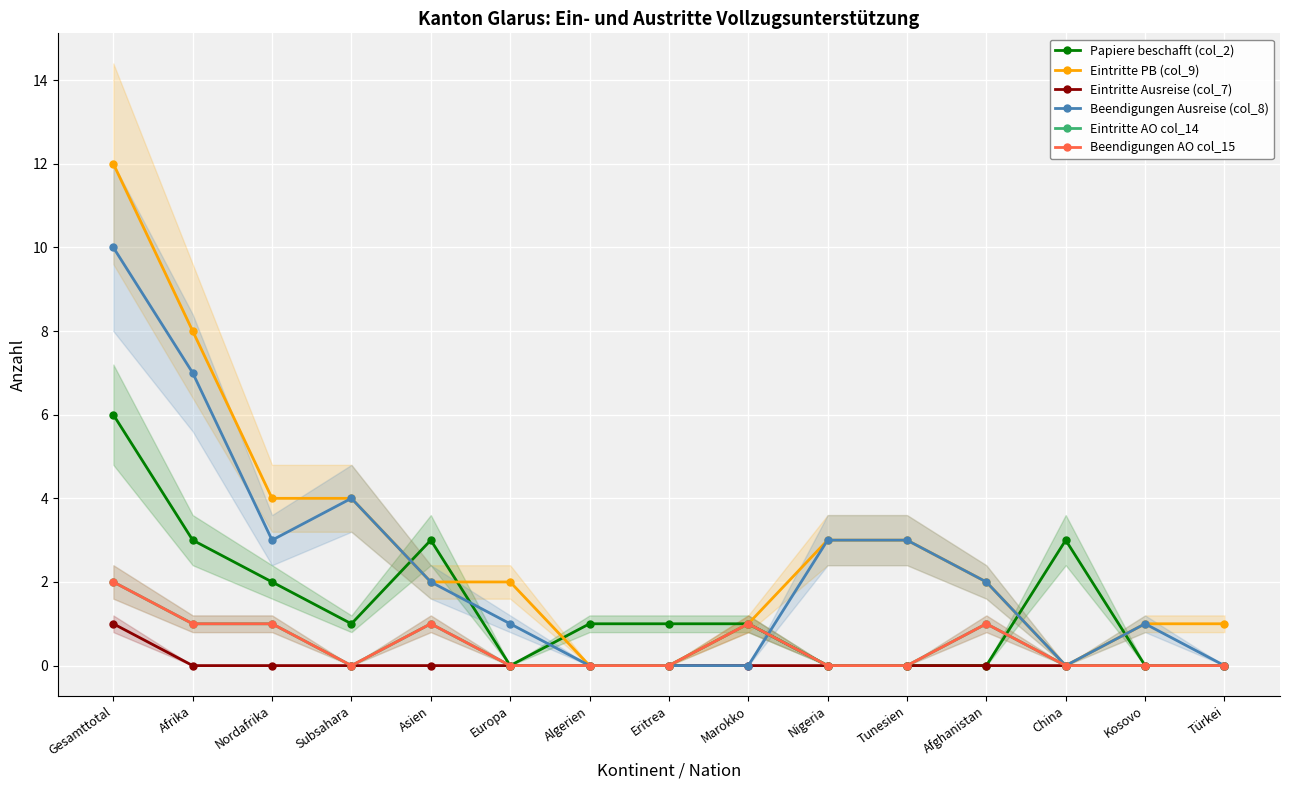

Between Afrika and Eritrea, which series saw the biggest shift?

Eintritte PB (col_9)